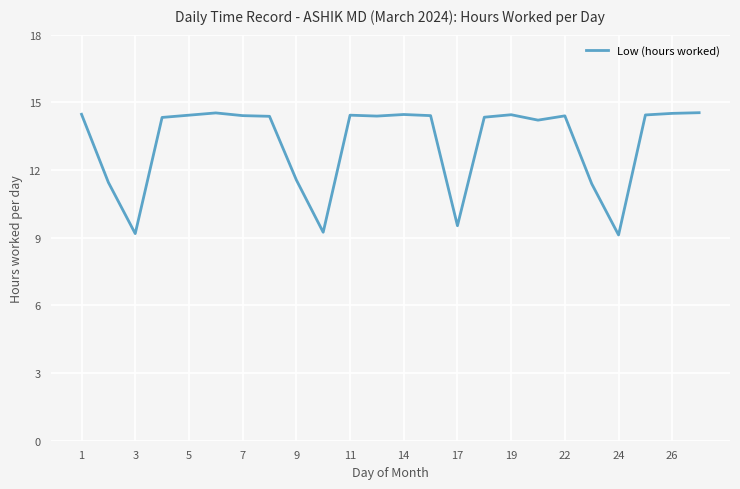

What is the difference between the maximum and minimum values?

5.4